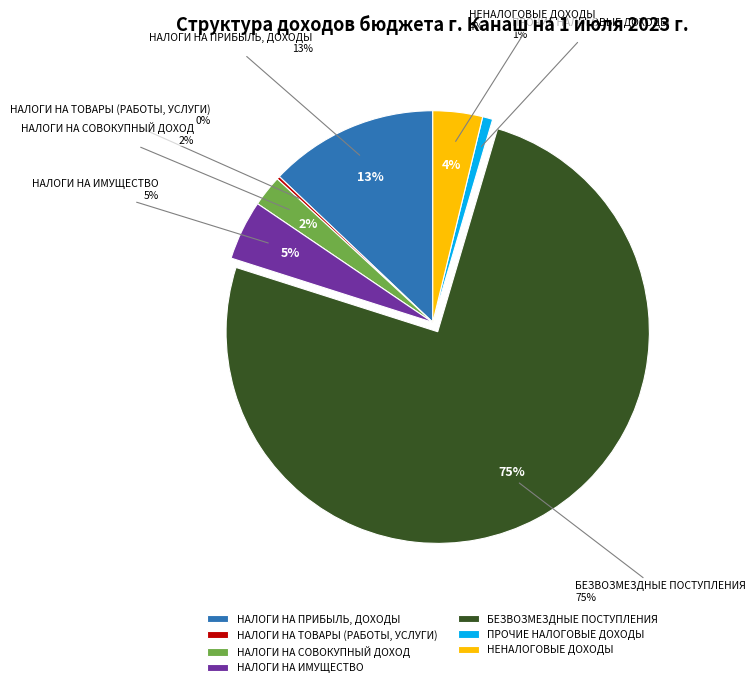

Which category has the smallest portion of the pie?

НАЛОГИ НА ТОВАРЫ (РАБОТЫ, УСЛУГИ)